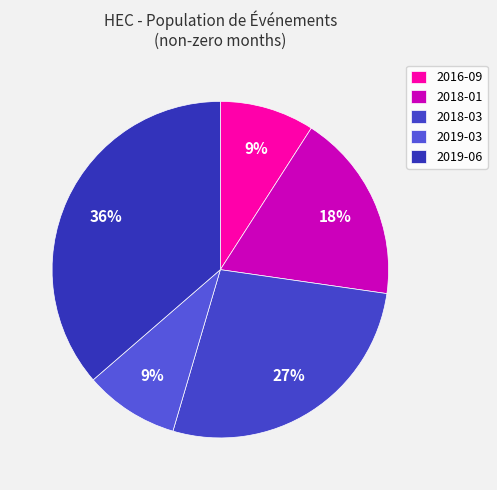

Is it true that 2019-06 is 31% of the pie?

False